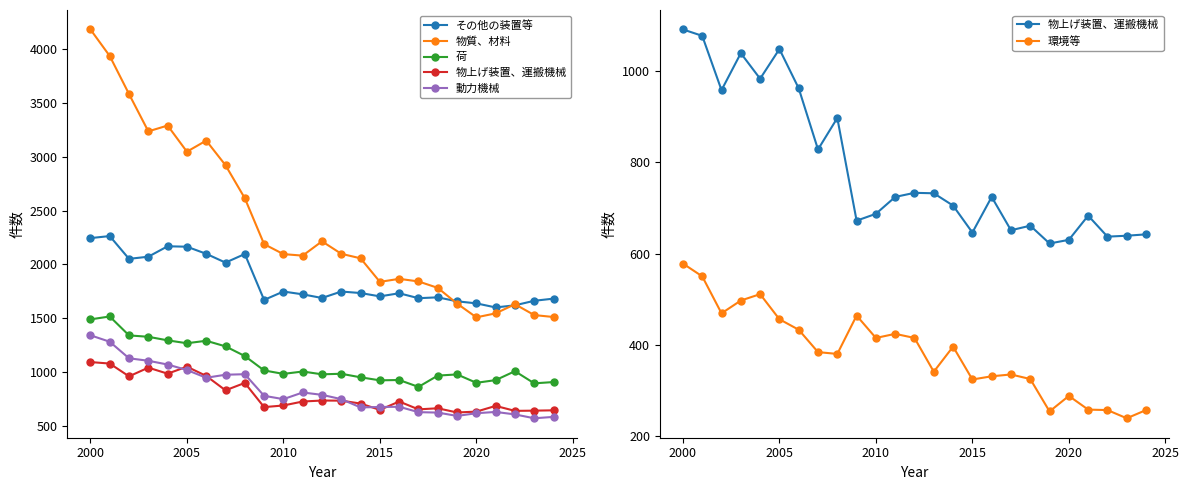

How many lines are shown in the chart?

6